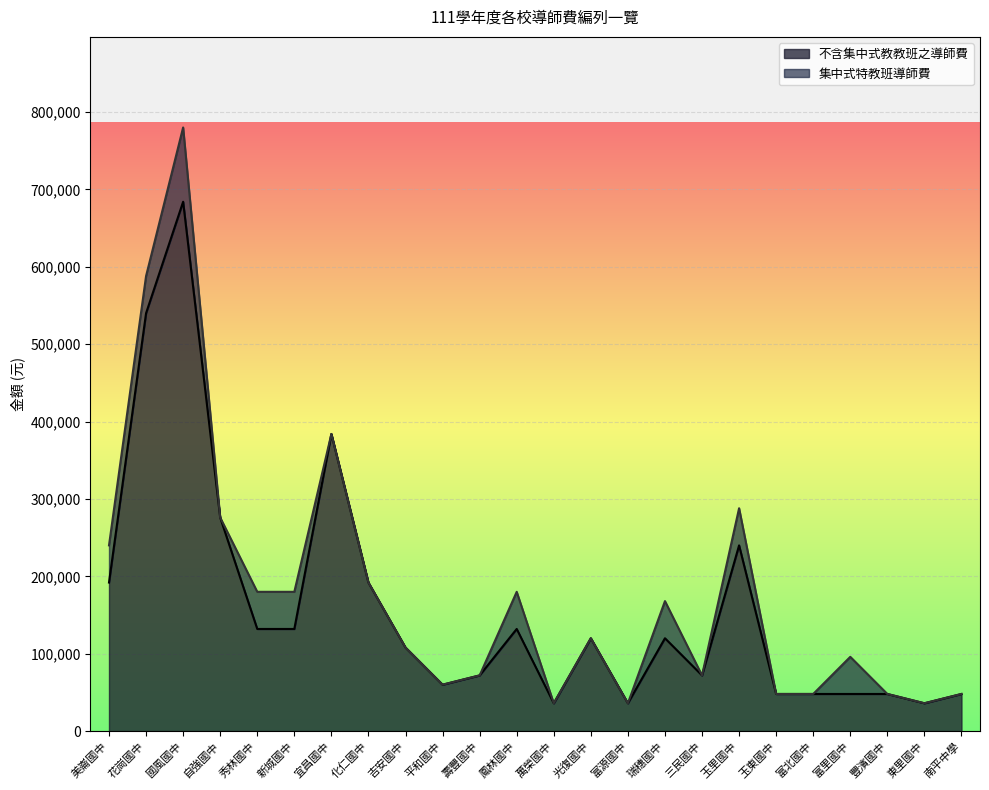

How many lines are shown in the chart?

2